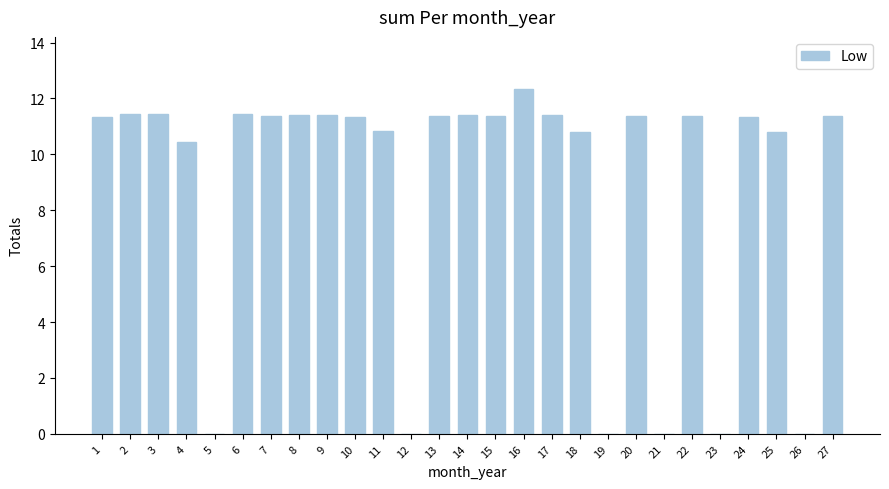

What is the ratio of the value at 8 to the value at 11?

1.1